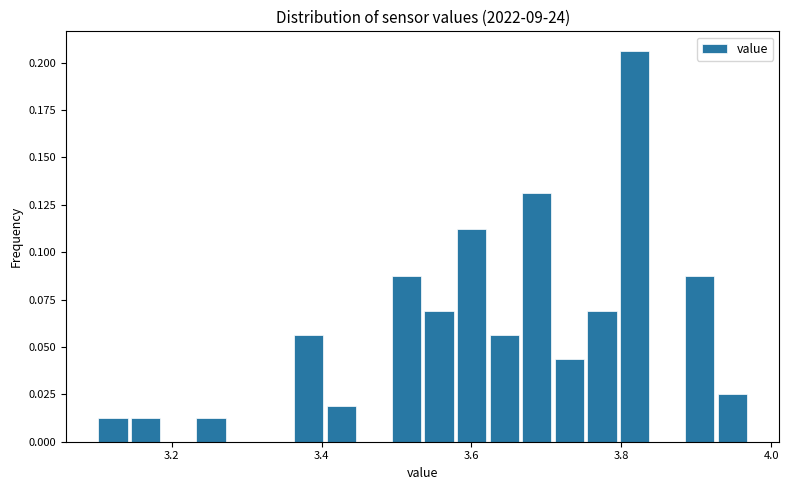

Read against the x-axis, roughly where is the centre of the tallest bar?

3.82